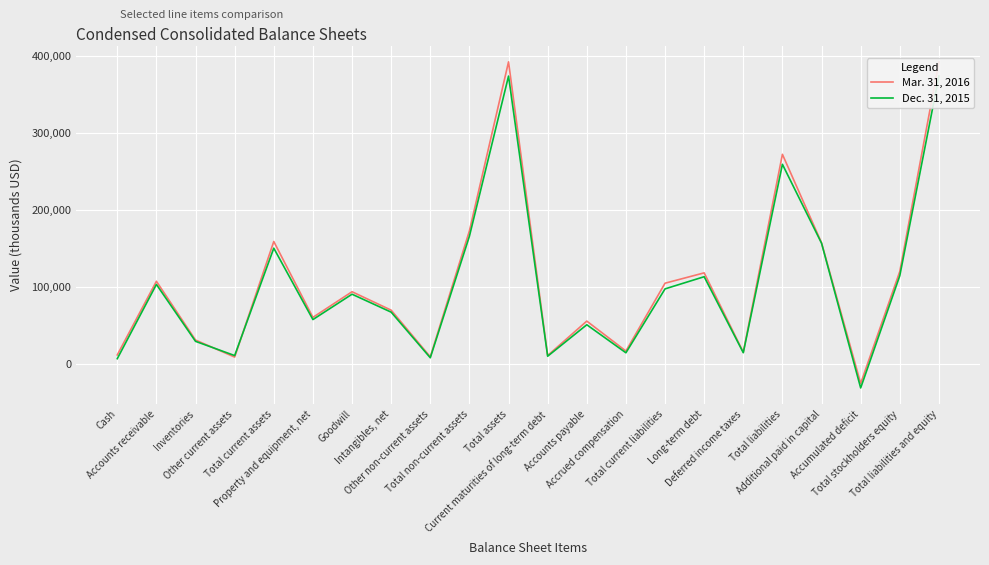

What is the difference between the maximum and minimum values in the Mar. 31, 2016 series?

417379